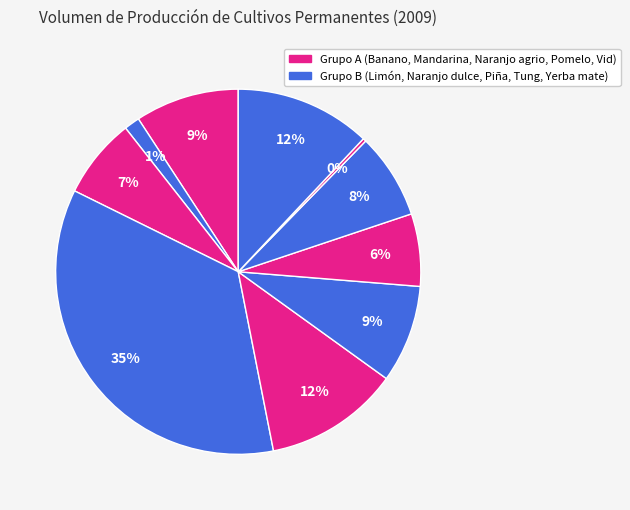

Rank the categories by value from lowest to highest.

Vid (uva), Limón, Pomelo, Mandarina, Tung, Piña, Banano, Naranjo agrio, Yerba mate, Naranjo dulce